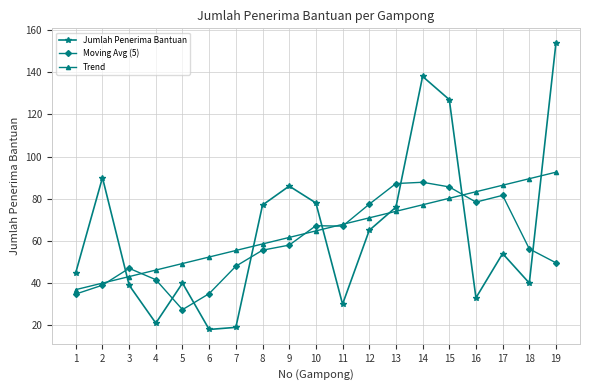

Between which two adjacent categories do Jumlah Penerima Bantuan and Trend first intersect?

2 and 3